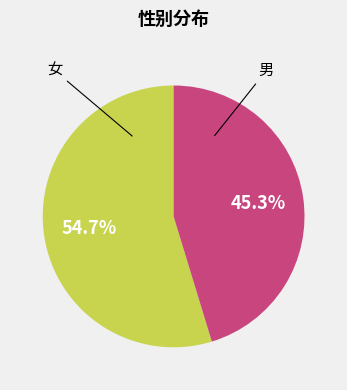

Does any single category account for the majority?

Yes